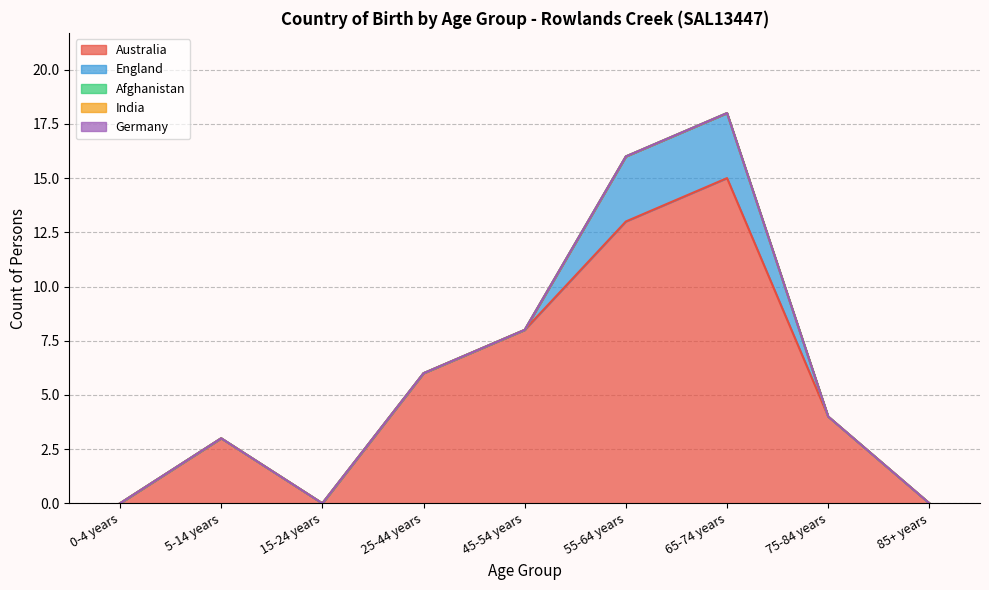

Is it true that Afghanistan equals 0 at 85+ years?

True